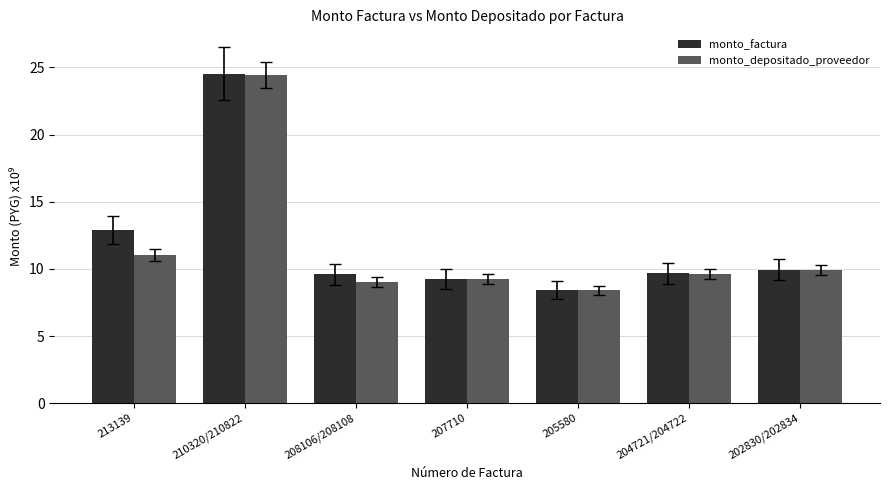

At 213139, list the series in order from largest to smallest.

monto_factura, monto_depositado_proveedor